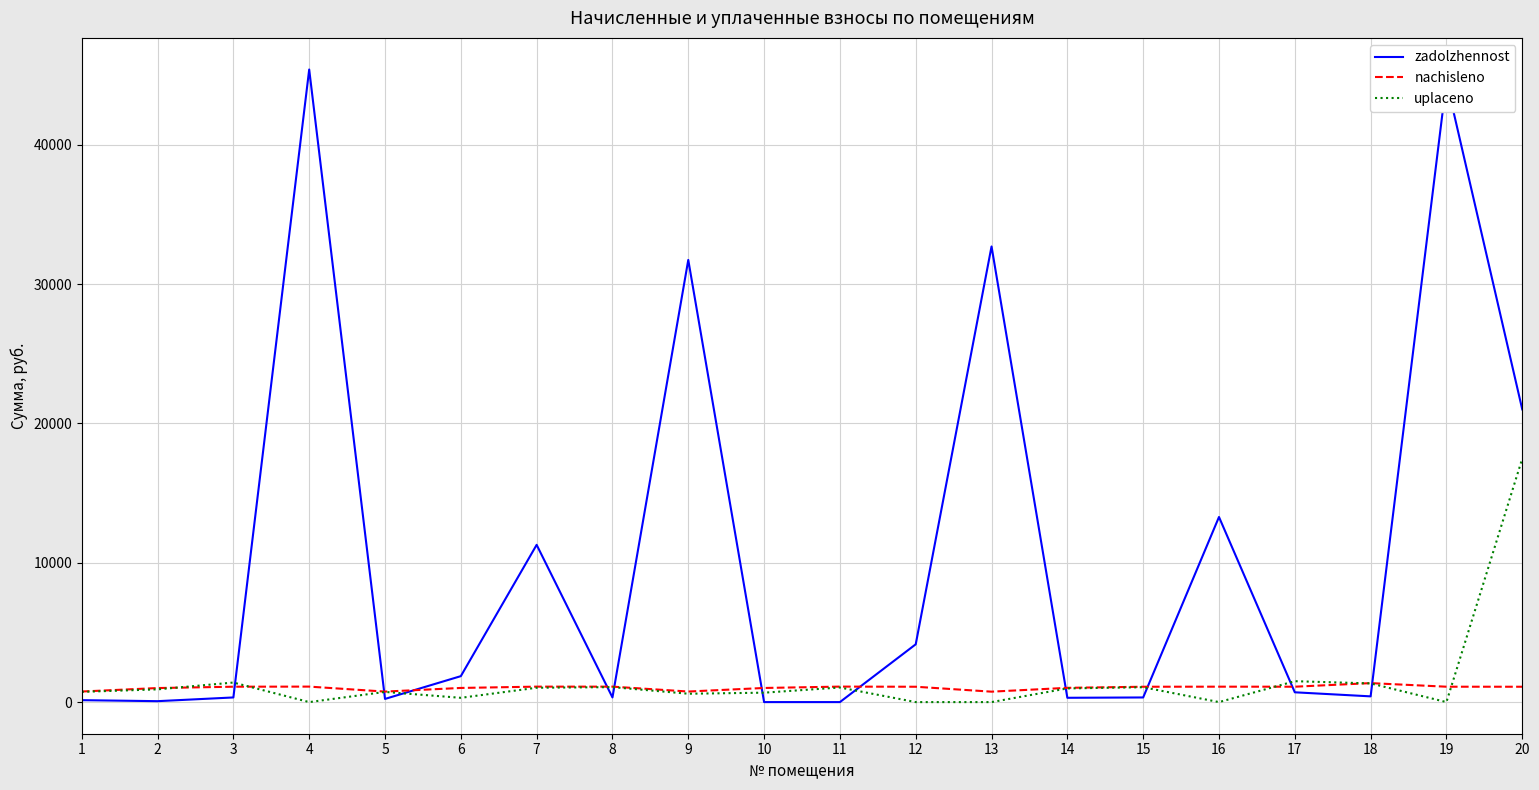

Between which two adjacent categories do uplaceno and zadolzhennost first intersect?

3 and 4